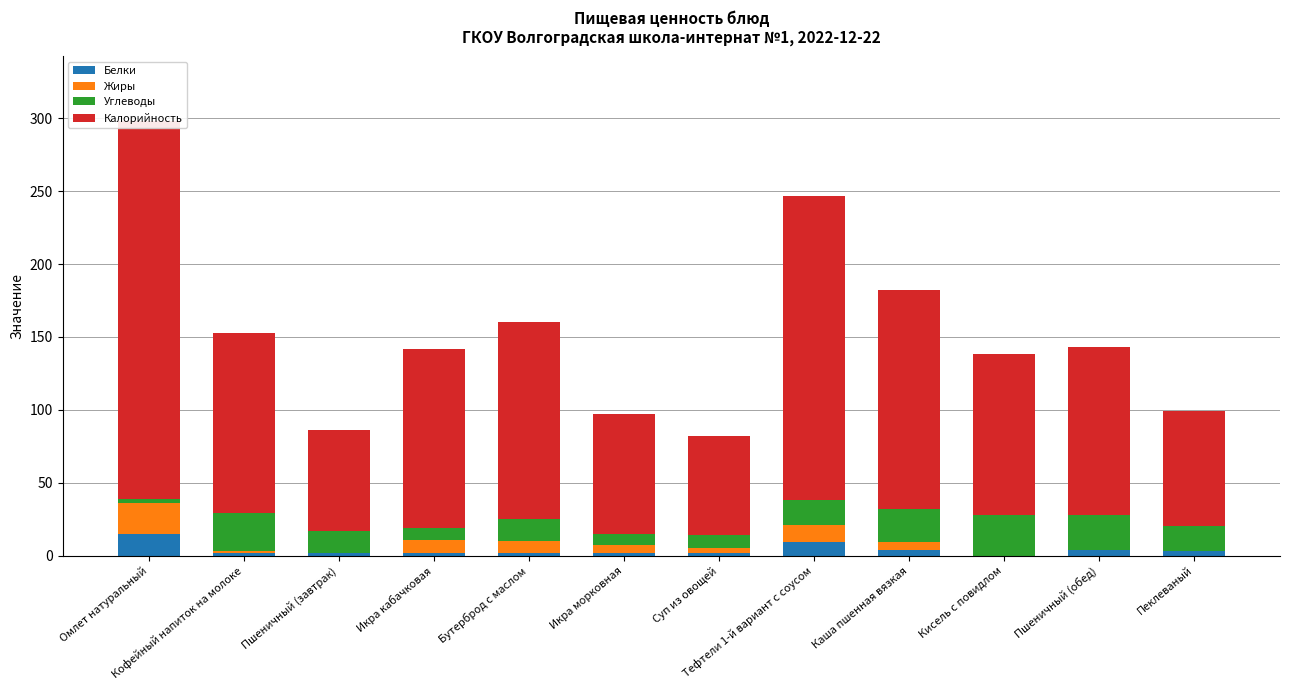

Rank the series at Пеклеваный from lowest to highest value.

Жиры, Белки, Углеводы, Калорийность